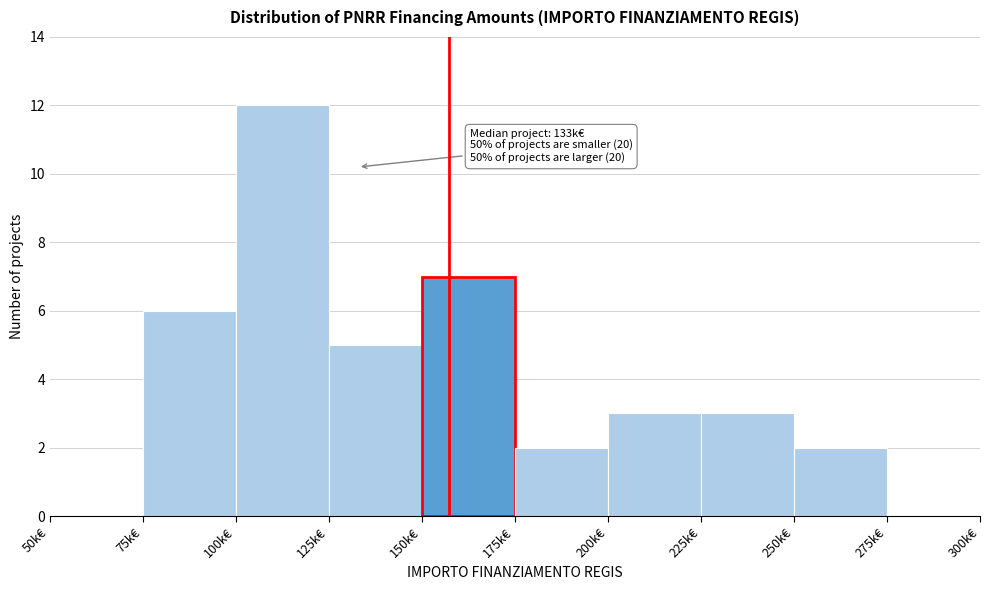

Reading right to left, list all the values displayed in this chart.

275k€=0	250k€=2	225k€=3	200k€=3	175k€=2	150k€=7	125k€=5	100k€=12	75k€=6	50k€=0